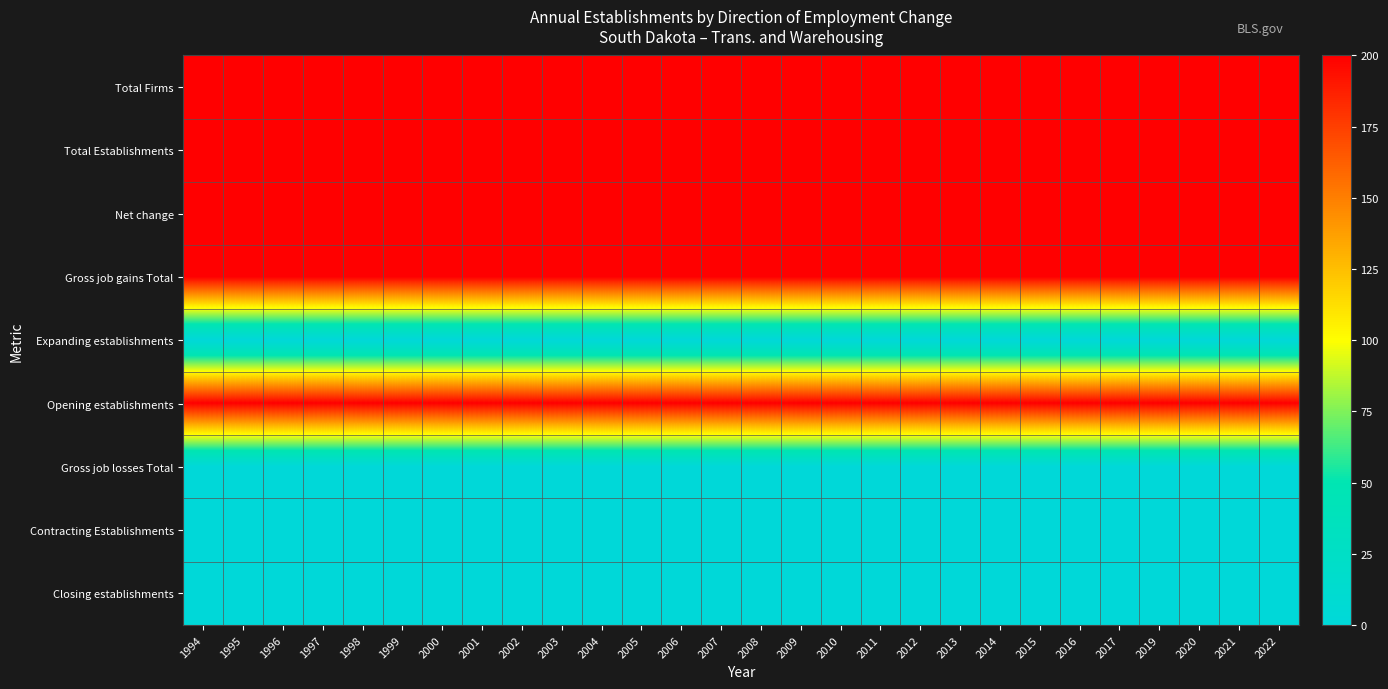

What is the spread (max minus min) of values at 1994?

200